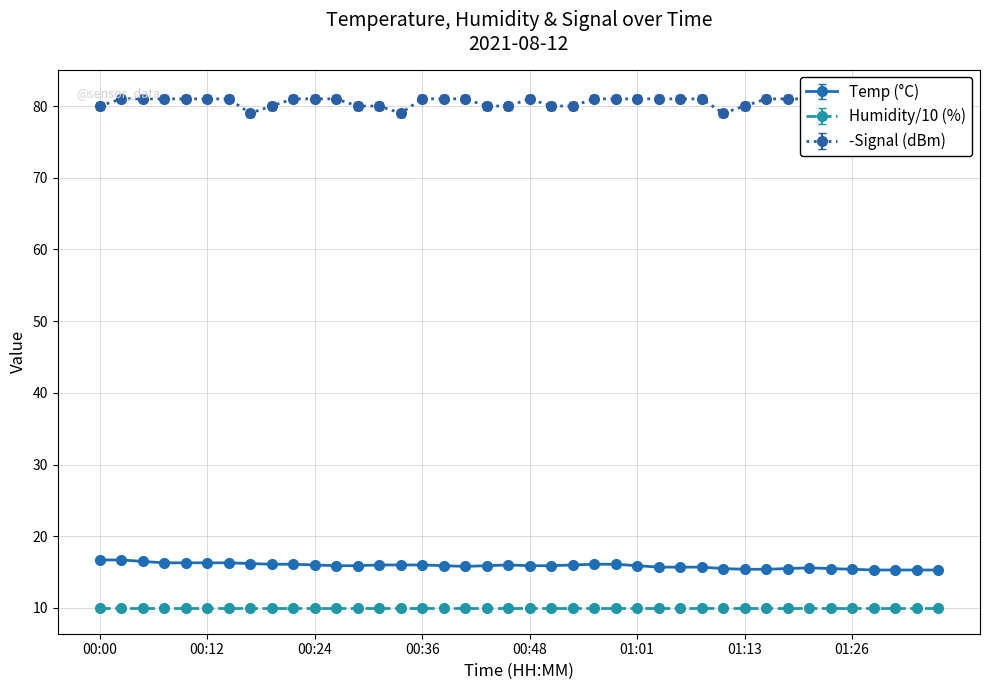

Which series has the largest range (max minus min)?

Signal